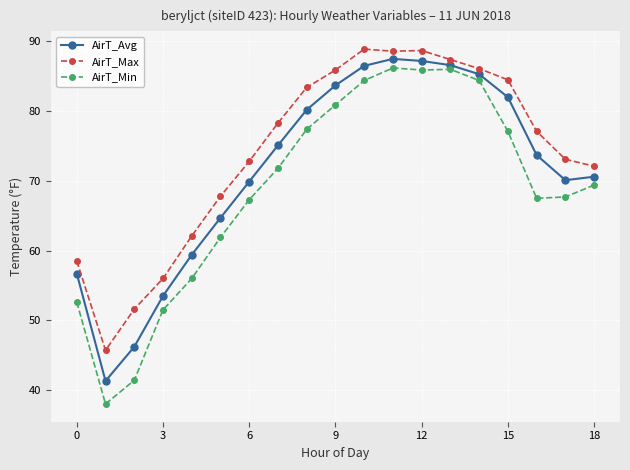

Which series has the largest total across all categories?

AirT_Max